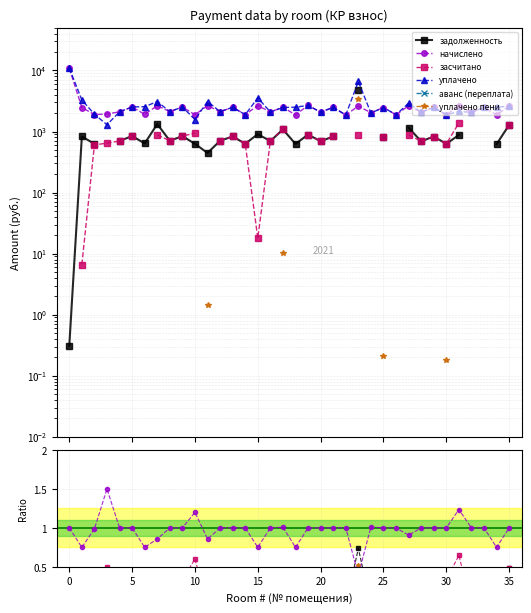

Which series changed the most between 0 and 30?

уплачено